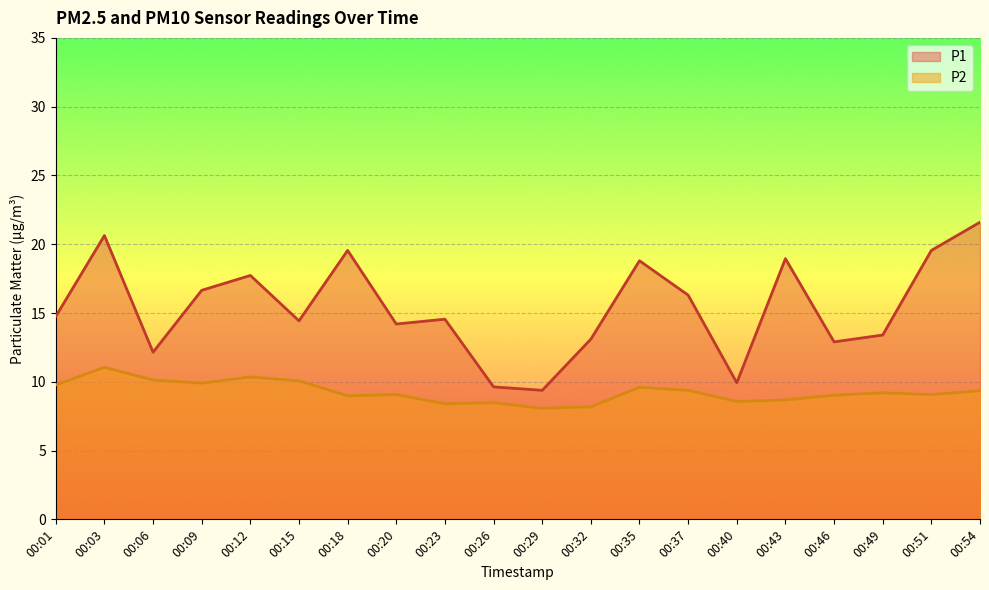

Reading left to right, what are all the values shown in this chart?

P1: 00:01=14.8	00:03=20.6	00:06=12.2	00:09=16.6	00:12=17.7	00:15=14.4	00:18=19.6	00:20=14.2	00:23=14.6	00:26=9.6	00:29=9.4	00:32=13.1	00:35=18.8	00:37=16.3	00:40=9.9	00:43=18.9	00:46=12.9	00:49=13.4	00:51=19.6	00:54=21.6
P2: 00:01=9.8	00:03=11.1	00:06=10.1	00:09=9.9	00:12=10.3	00:15=10.1	00:18=9.0	00:20=9.1	00:23=8.4	00:26=8.5	00:29=8.1	00:32=8.2	00:35=9.6	00:37=9.4	00:40=8.6	00:43=8.7	00:46=9.0	00:49=9.2	00:51=9.1	00:54=9.3